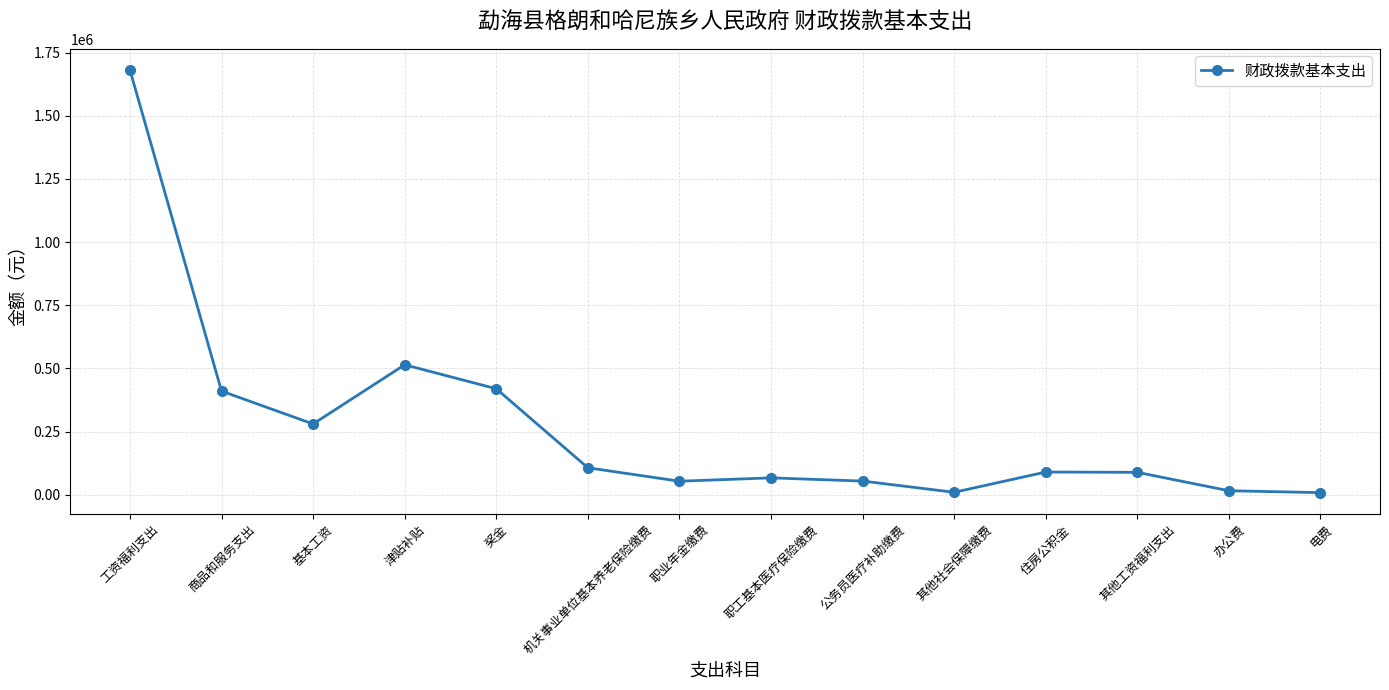

What is the label of the 9th point from the right?

机关事业单位基本养老保险缴费